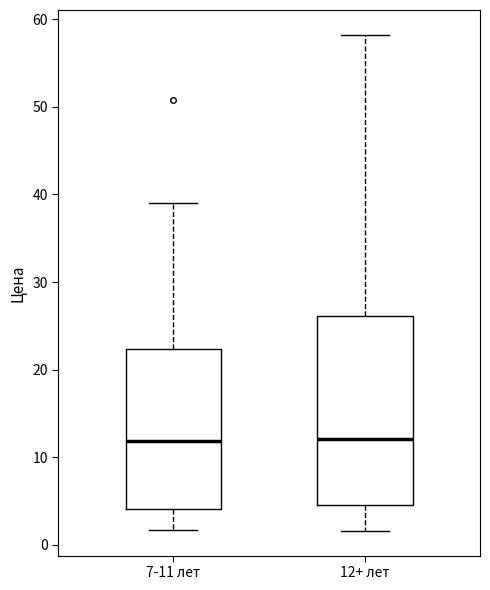

Reading left to right, transcribe this box plot: for each box, give where its median line is, the range the box spans, and where its two whiskers end, as read against the y-axis. The values are not printed on the chart, so give them approximately, as read against the axis.

7-11 лет: median 12, box 4 to 22, whiskers 2 to 39
12+ лет: median 12, box 5 to 26, whiskers 2 to 58